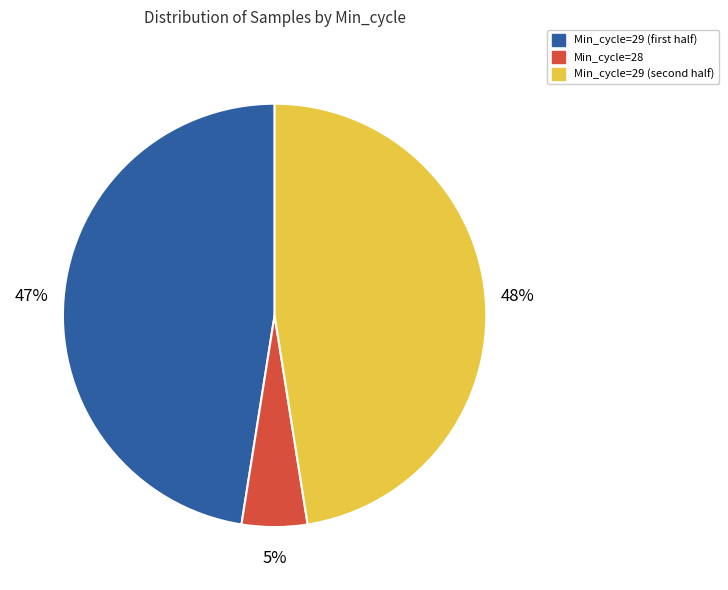

Does any single category account for the majority?

No